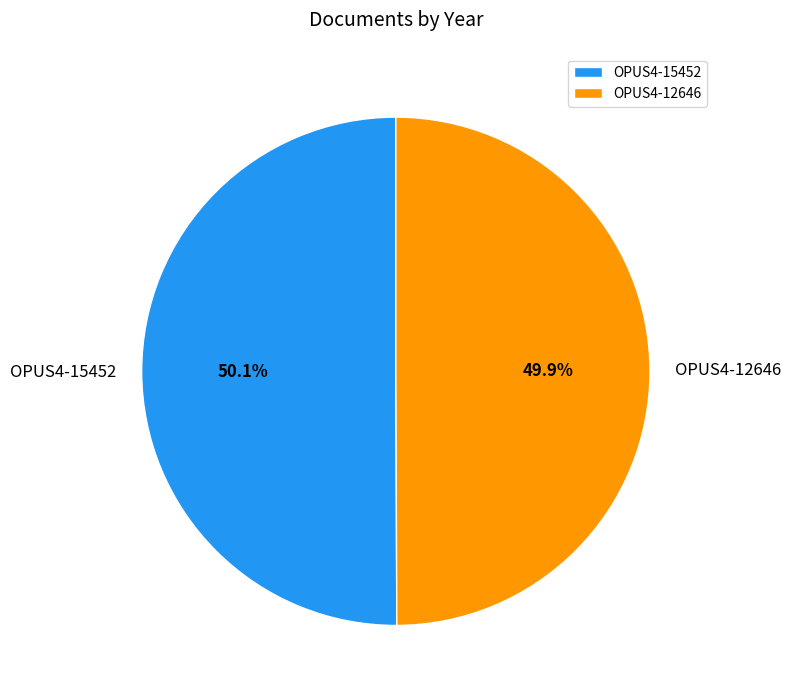

Is it true that OPUS4-15452 is 41% of the pie?

False